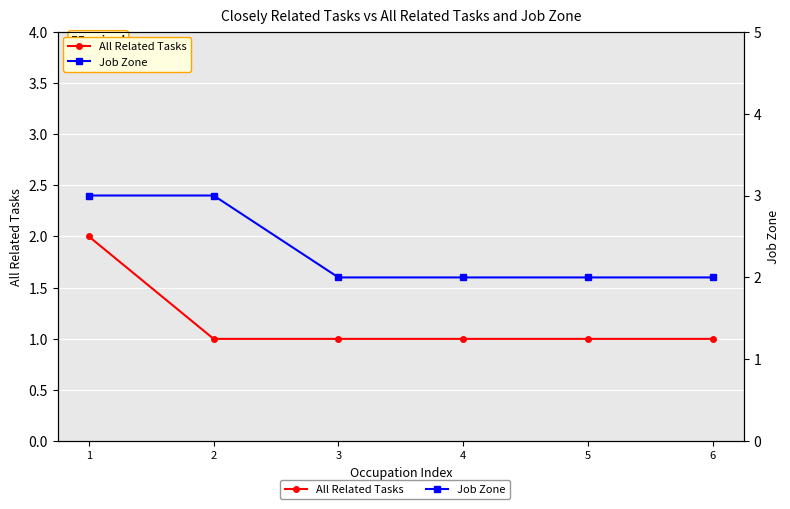

True or false: All Related Tasks and Job Zone intersect in this chart.

False